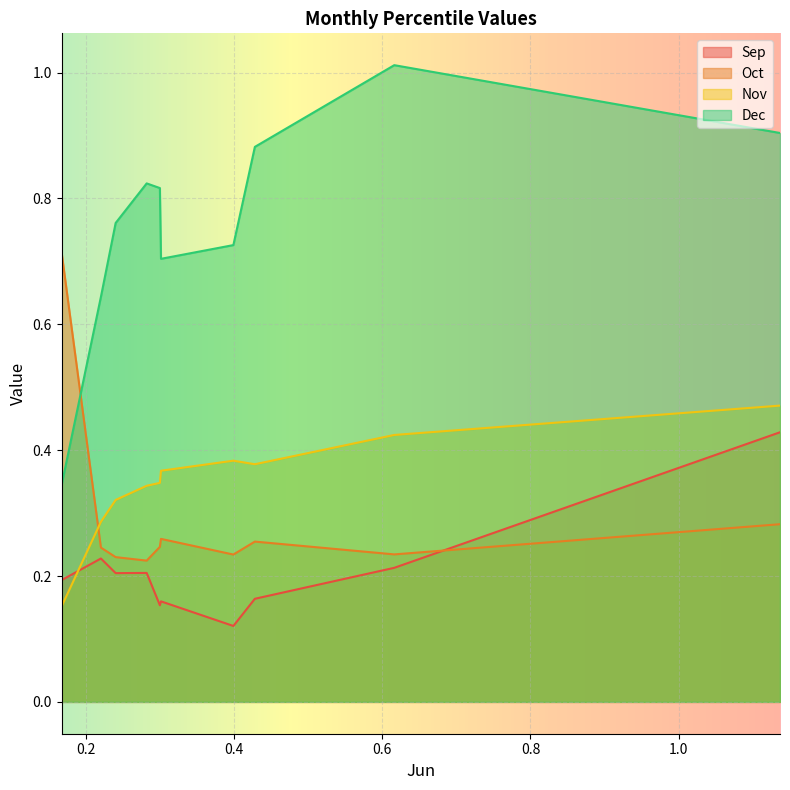

Which series has the largest total across all categories?

Dec